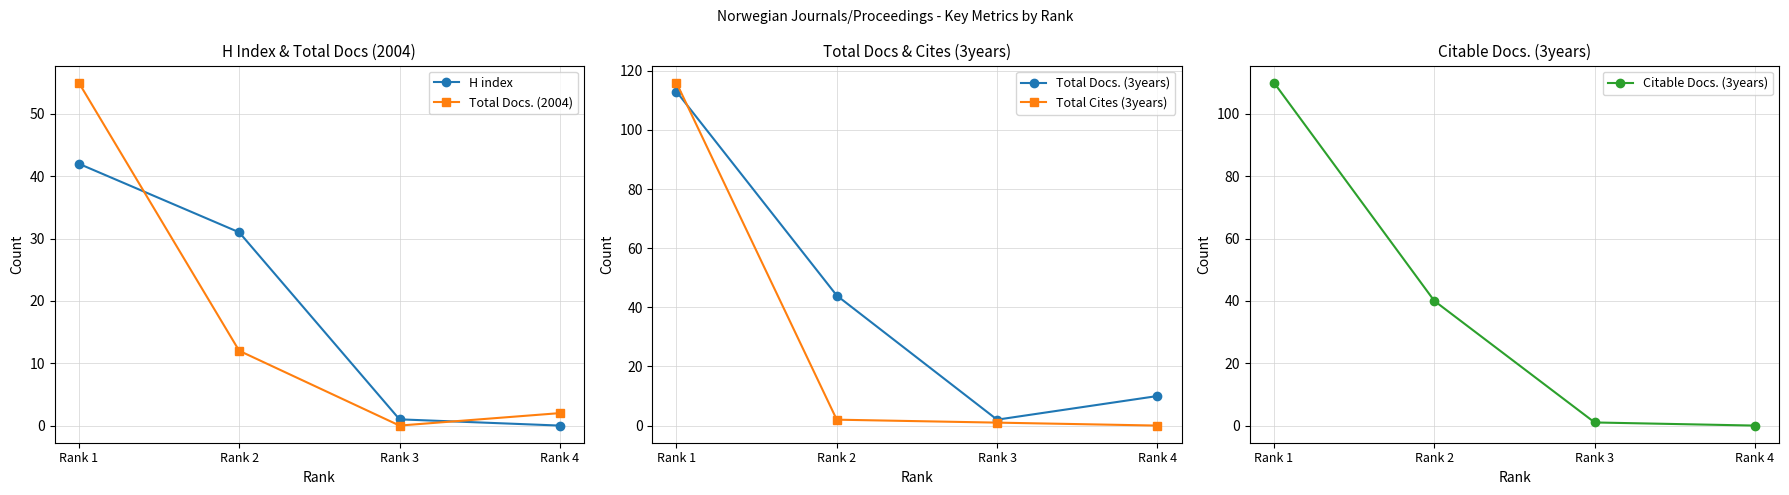

At which label does H index first exceed 31?

Rank 1